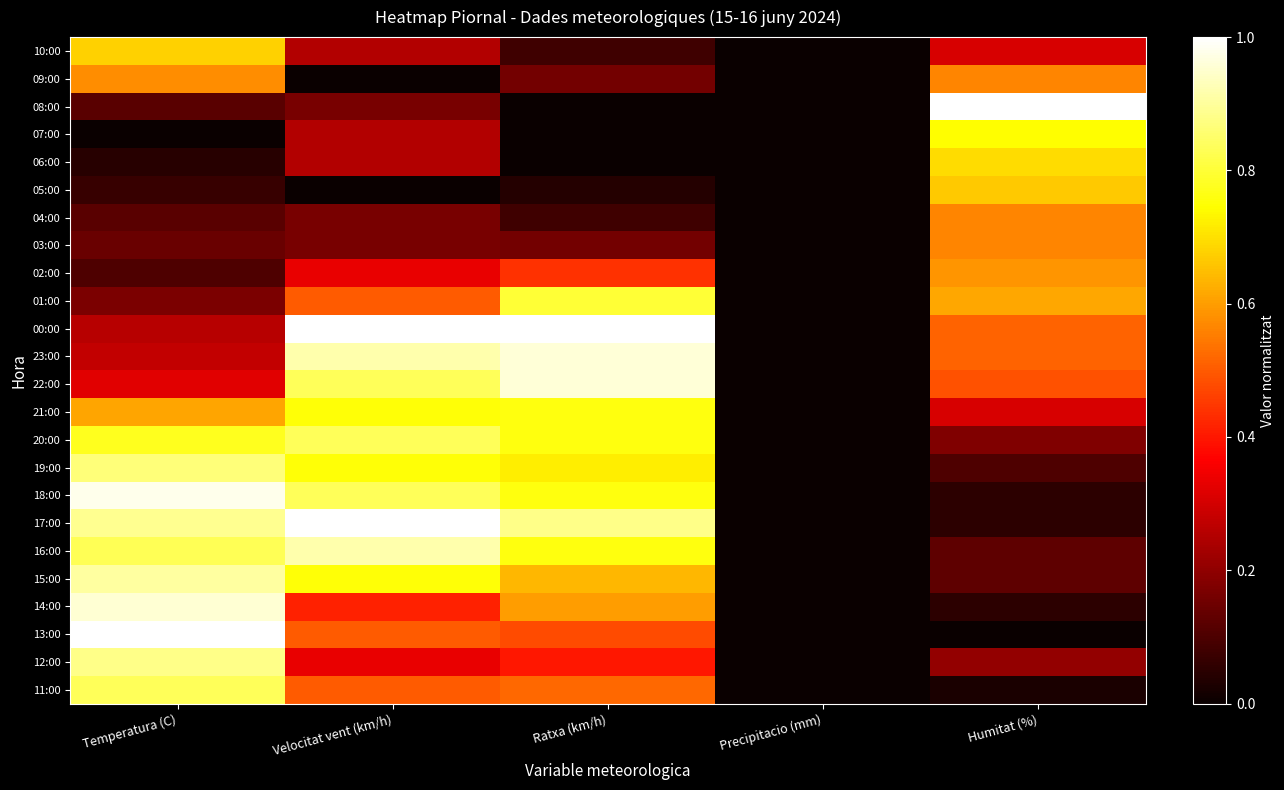

List the series in order of their peak value, highest first.

08:00, 00:00, 17:00, 13:00, 18:00, 23:00, 22:00, 14:00, 16:00, 15:00, 12:00, 19:00, 11:00, 20:00, 01:00, 21:00, 07:00, 06:00, 10:00, 05:00, 02:00, 09:00, 04:00, 03:00